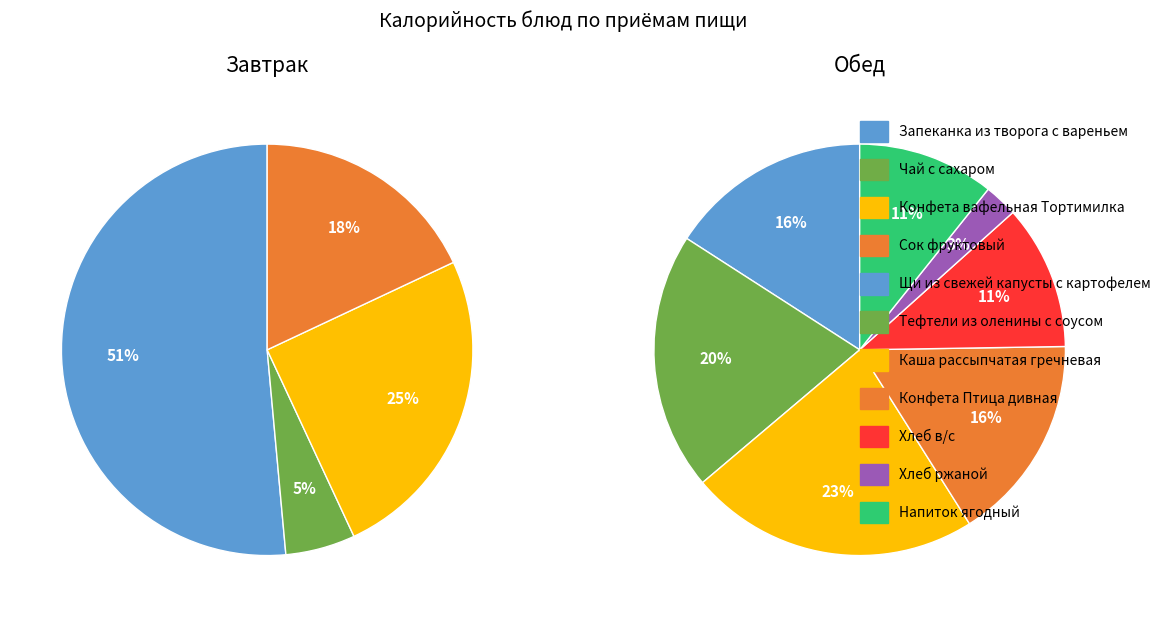

Count the number of slices in the pie.

4